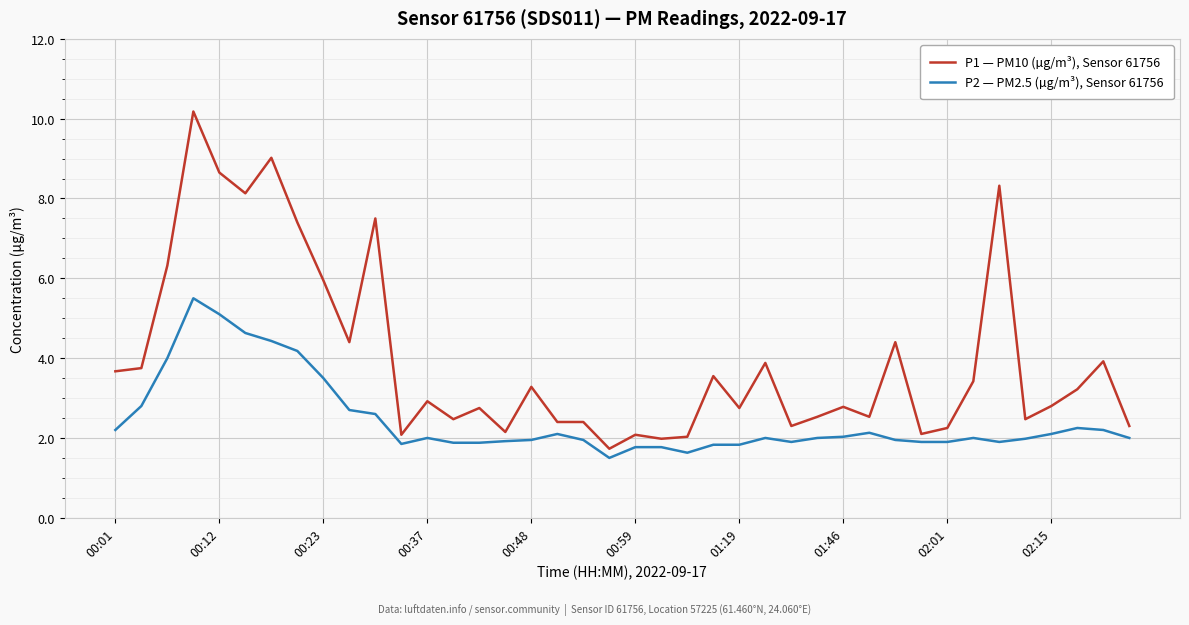

List the series in order of their overall mean, lowest first.

P2 — PM2.5 (µg/m³), Sensor 61756, P1 — PM10 (µg/m³), Sensor 61756